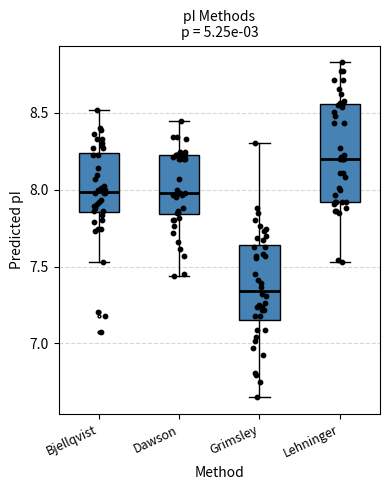

Reading left to right, transcribe this box plot: for each box, give where its median line is, the range the box spans, and where its two whiskers end, as read against the y-axis. The values are not printed on the chart, so give them approximately, as read against the axis.

Bjellqvist: median 8.00, box 7.85 to 8.25, whiskers 7.55 to 8.50
Dawson: median 8.00, box 7.85 to 8.25, whiskers 7.45 to 8.45
Grimsley: median 7.35, box 7.15 to 7.65, whiskers 6.65 to 8.30
Lehninger: median 8.20, box 7.90 to 8.55, whiskers 7.55 to 8.85